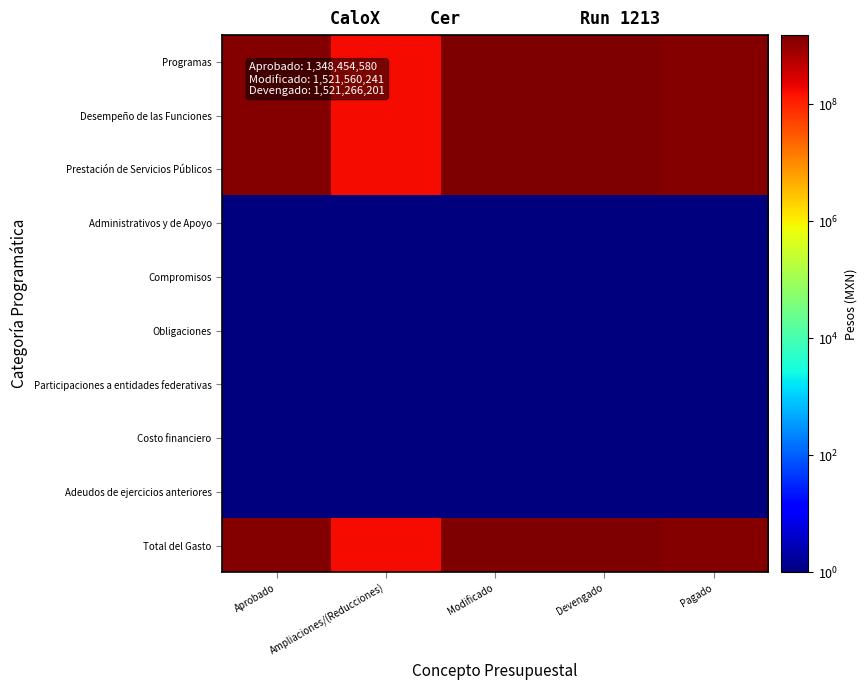

What is the spread (max minus min) of values at Aprobado?

1348454579.9